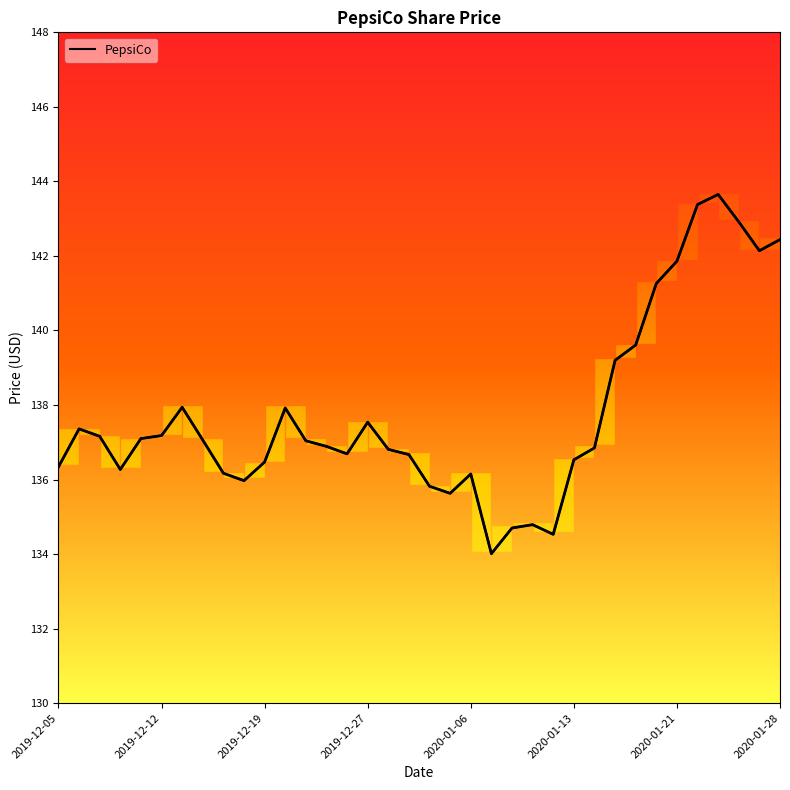

What is the label of the 24th point from the left?

2020-01-09